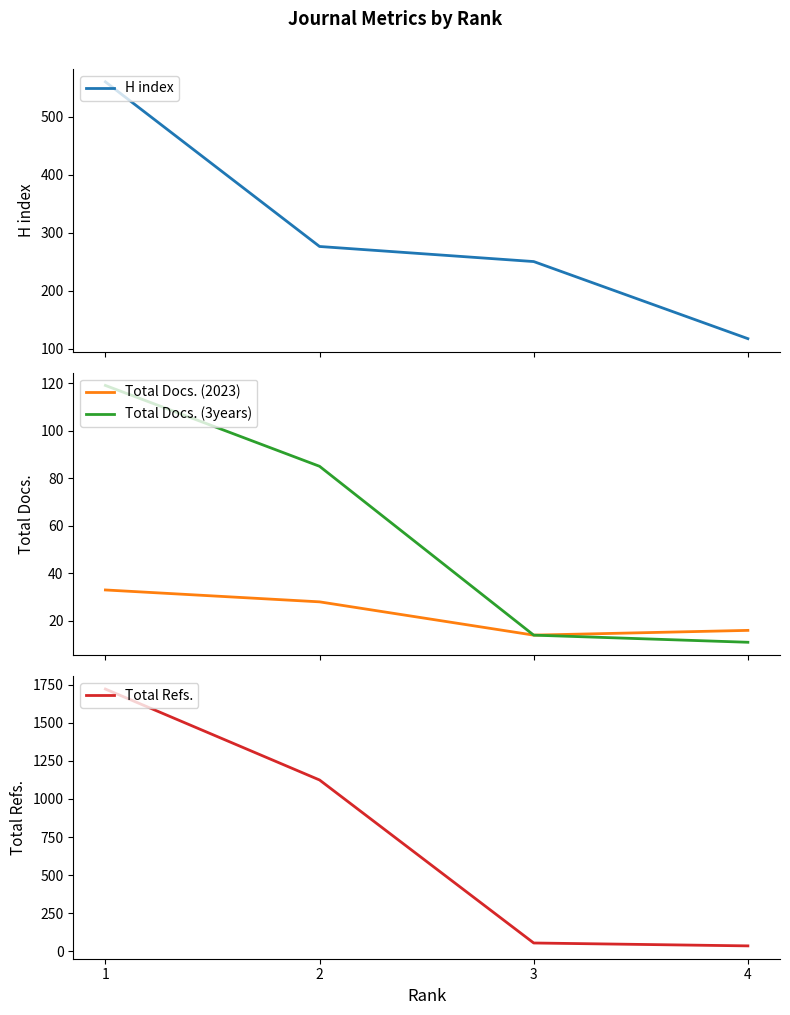

What is the difference between the second highest and minimum values in the Total Docs. (2023) series?

14